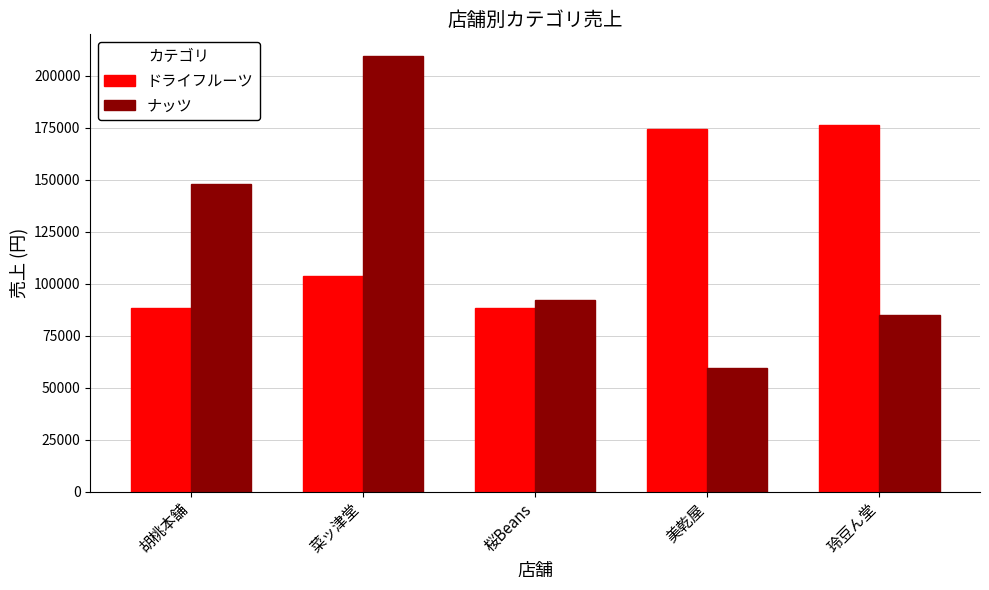

What is the difference between the second highest and second lowest values in the ドライフルーツ series?

86000